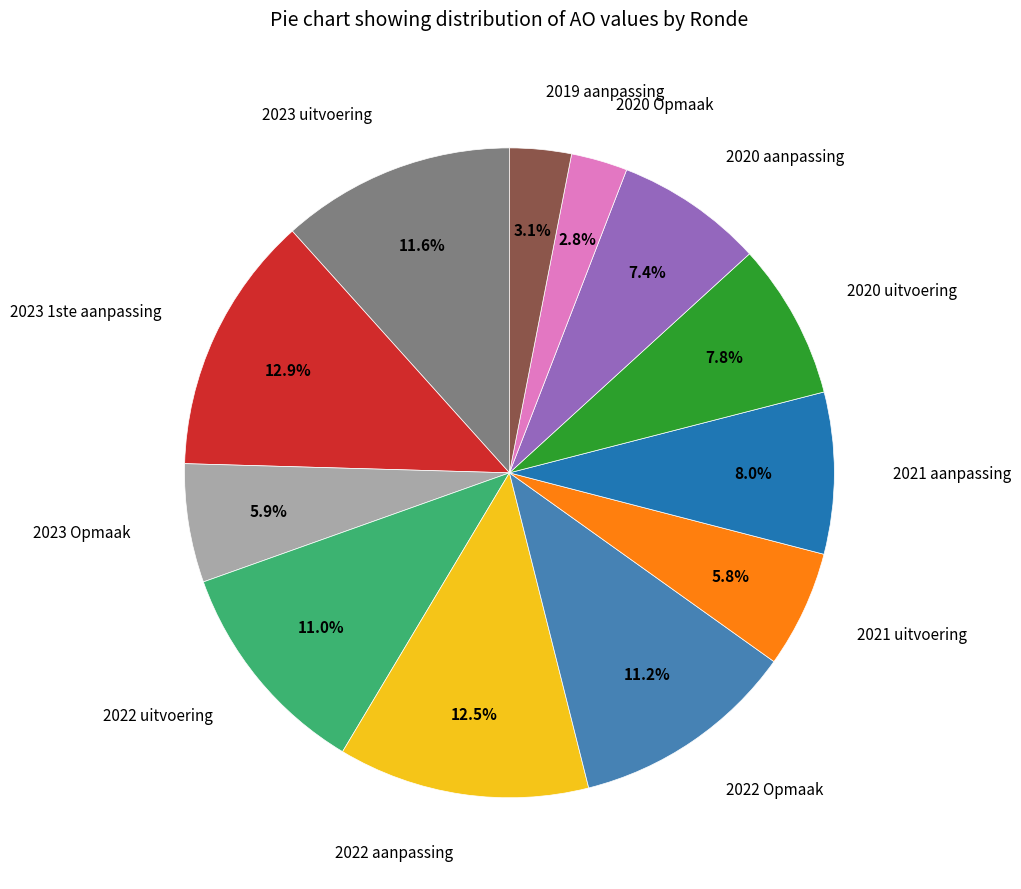

To the nearest percent, what is the difference between the 2021 uitvoering and 2023 uitvoering slice percentages?

6%